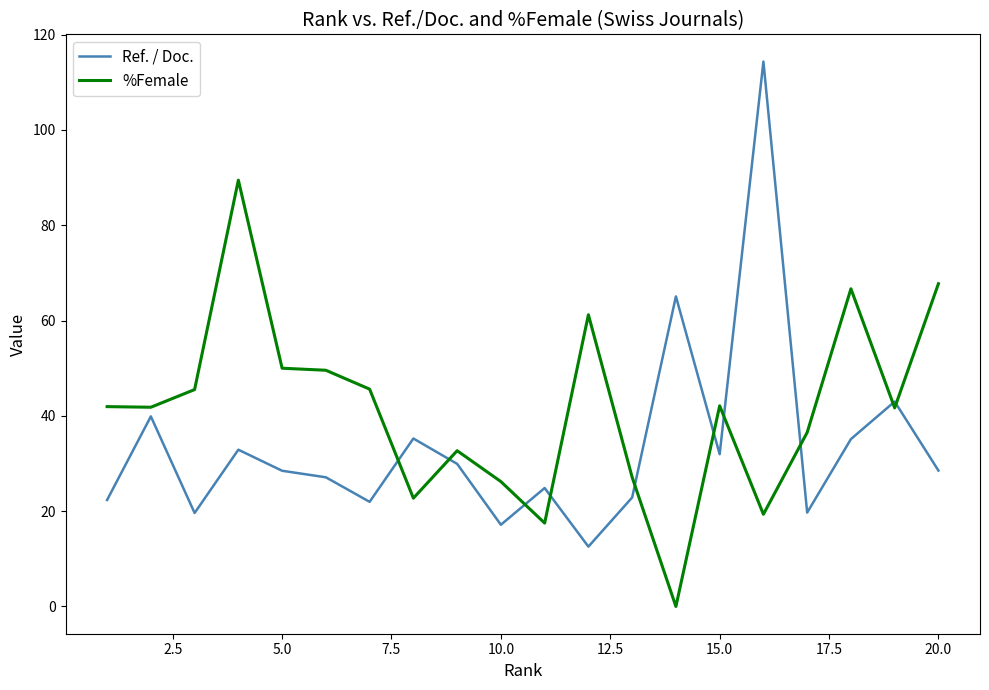

Which series has the largest total across all categories?

%Female